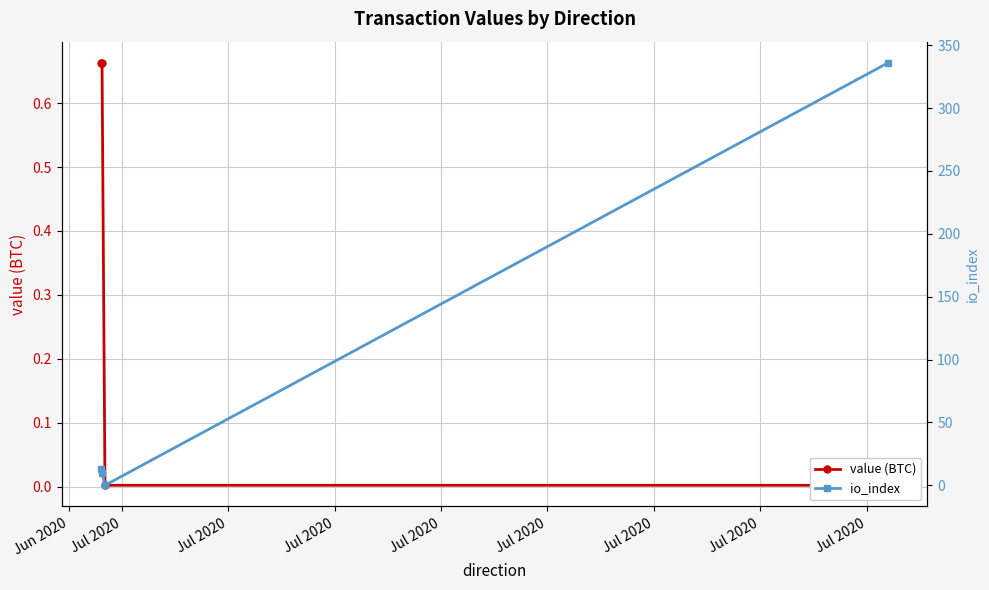

What is the average value of the io_index series?

89.8